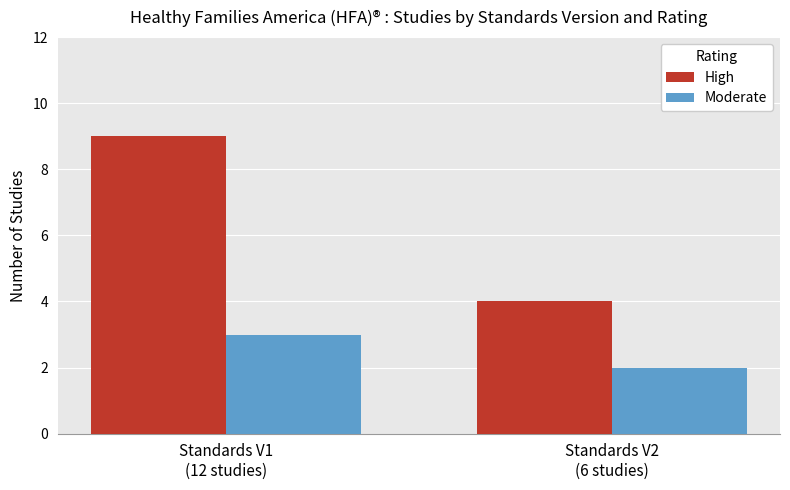

Reading right to left, extract all data points from this chart.

High: Standards V2
(6 studies)=4	Standards V1
(12 studies)=9
Moderate: Standards V2
(6 studies)=2	Standards V1
(12 studies)=3